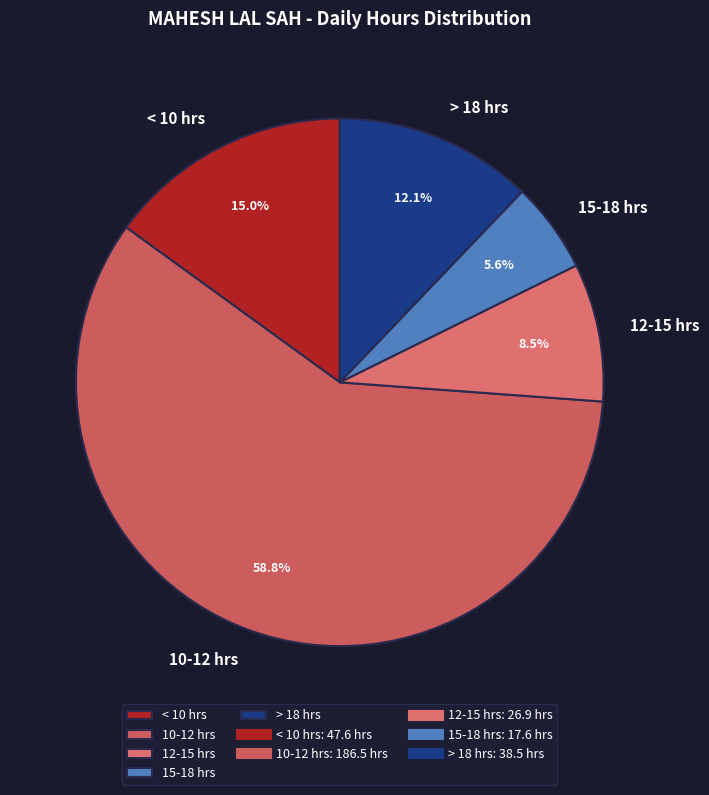

Which category has the smallest portion of the pie?

15-18 hrs